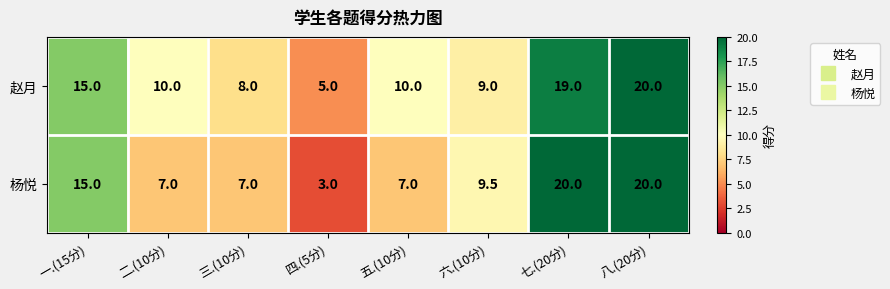

Between 二.(10分) and 三.(10分), which series saw the biggest shift?

赵月